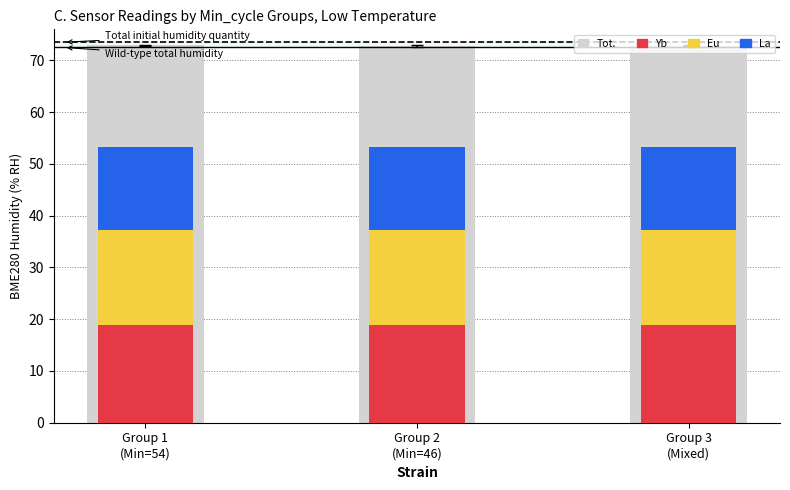

Rank the series by their average value, from highest to lowest.

Yb, Eu, La